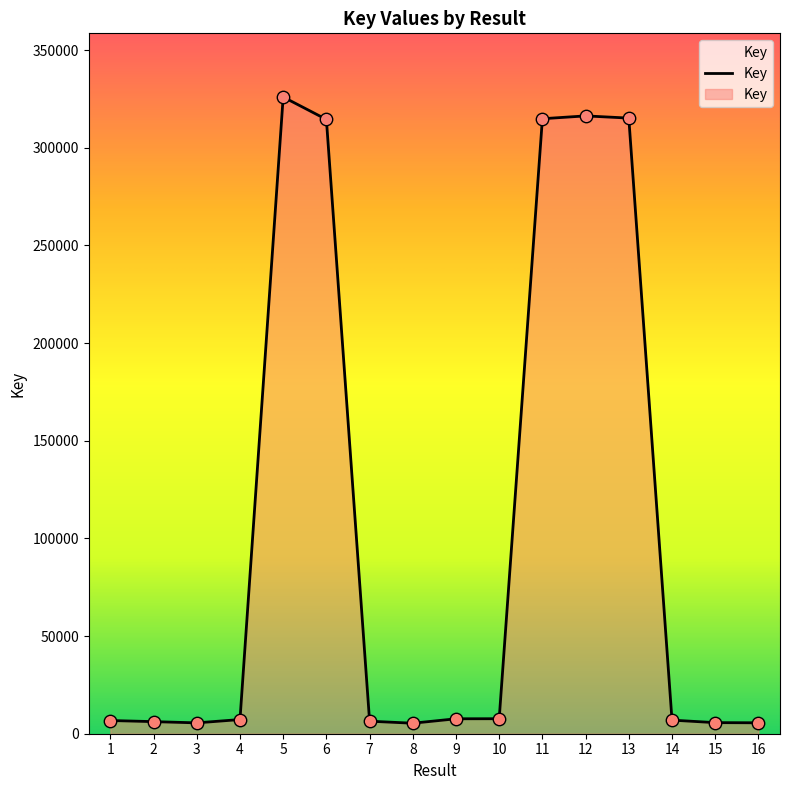

Is it true that the value at 6 is 314549?

True